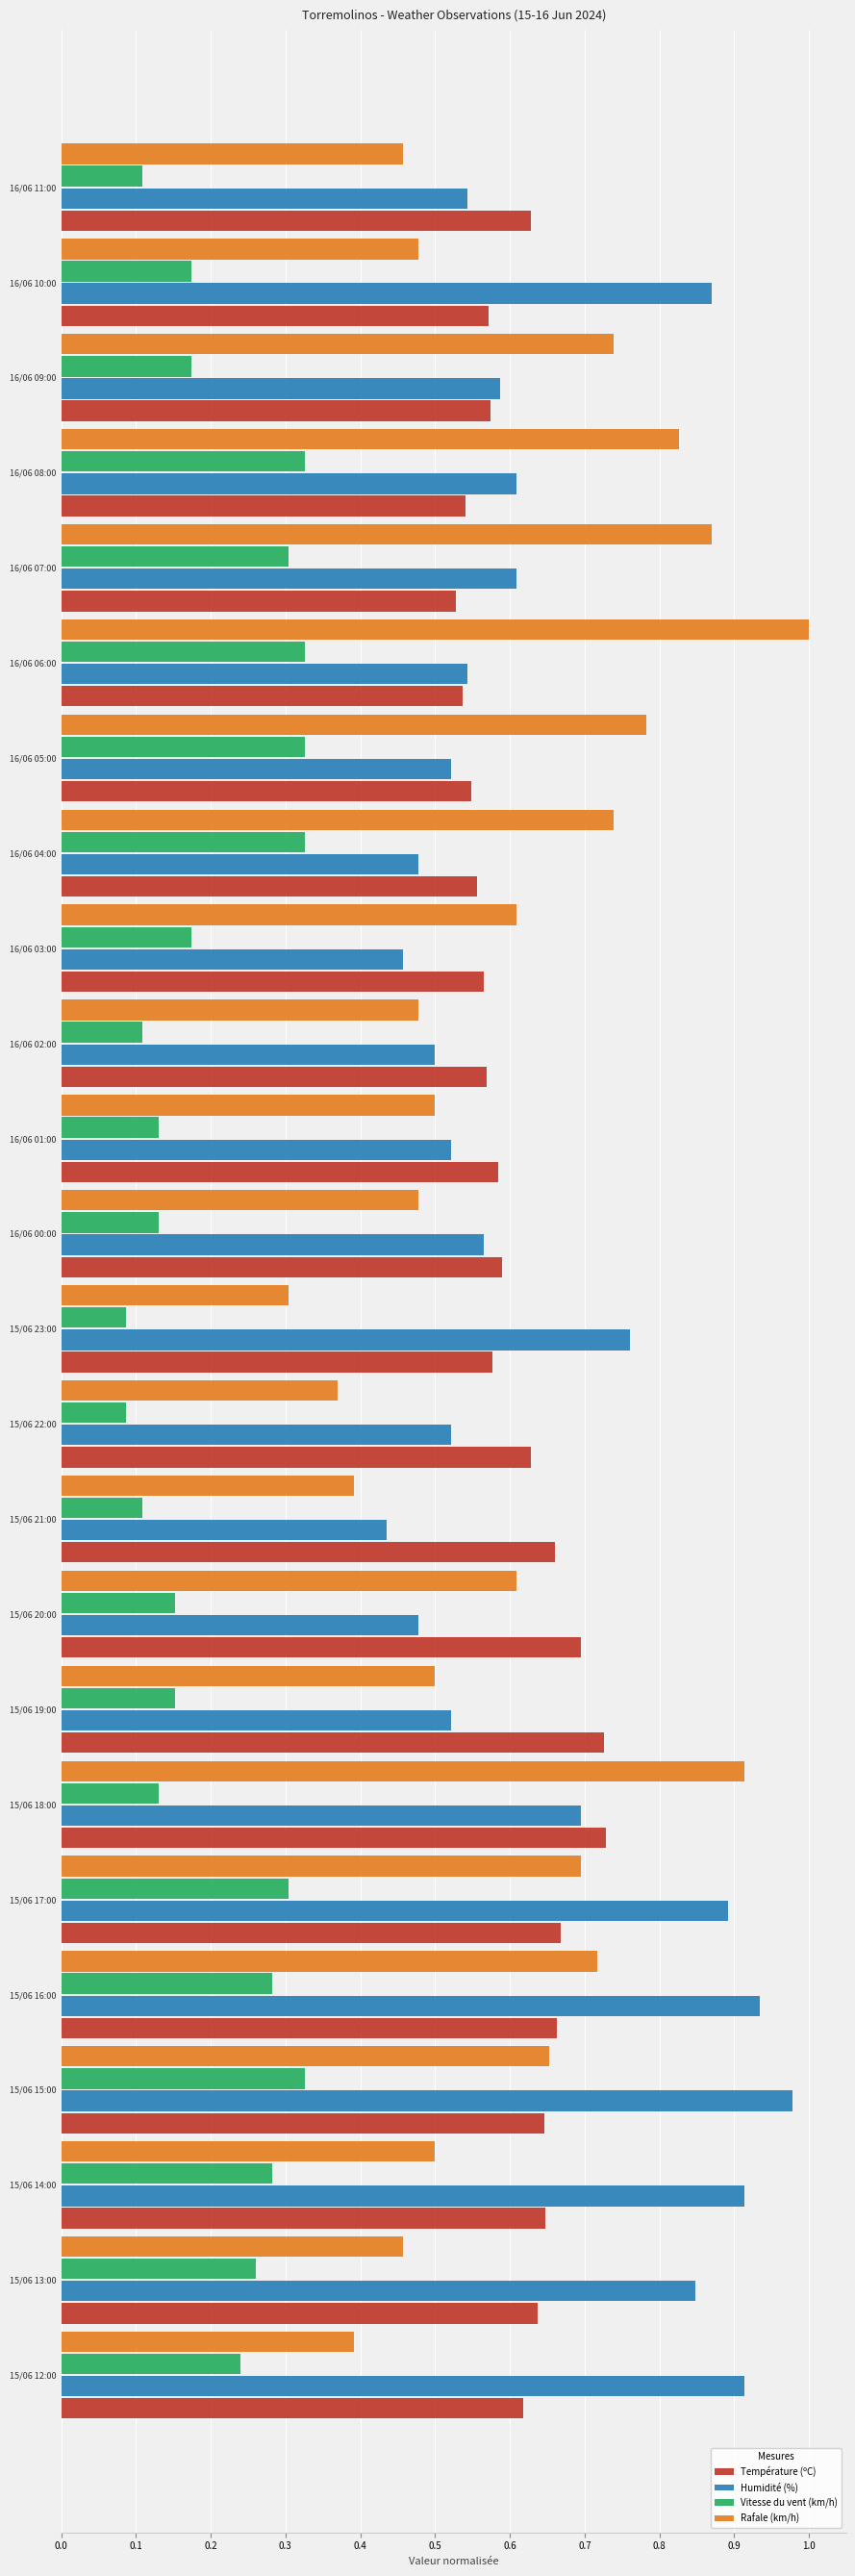

Which series has the largest range (max minus min)?

Rafale (km/h)